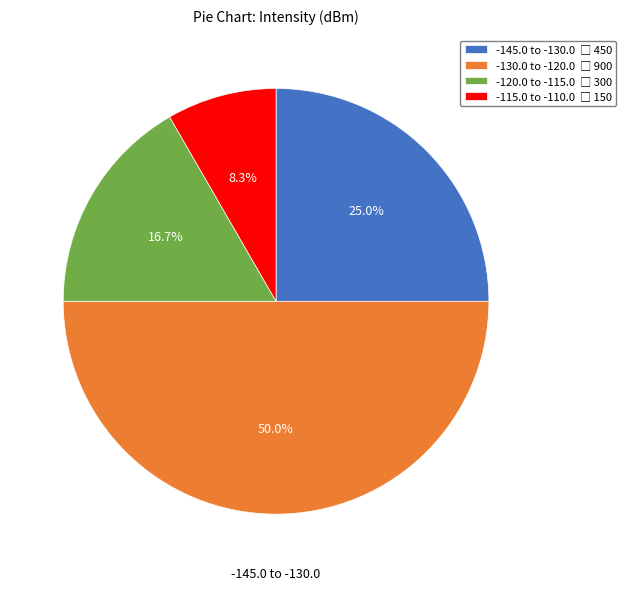

How many segments does this pie chart have?

4